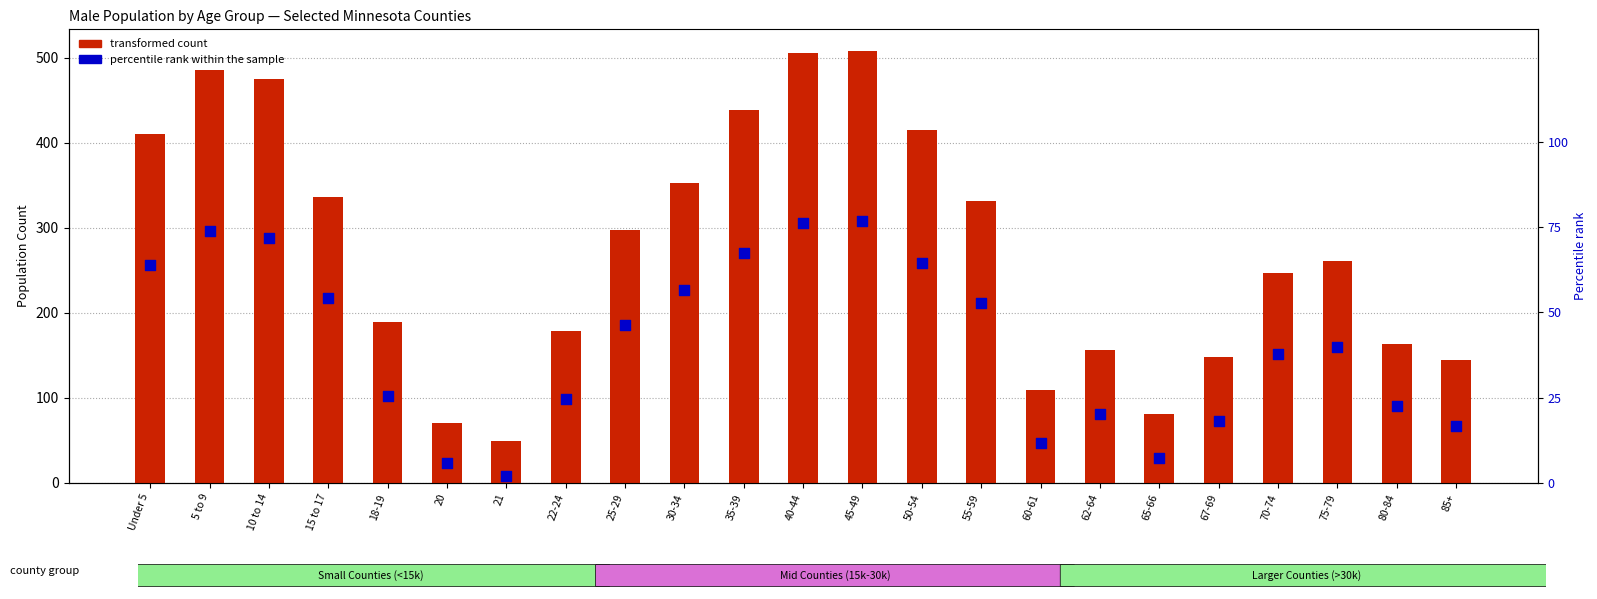

At how many categories does at least one series exceed 105?

20